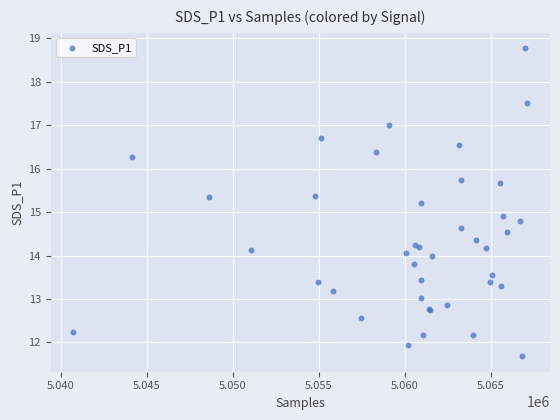

What Y value in the scatter plot is closest to 15?

14.9